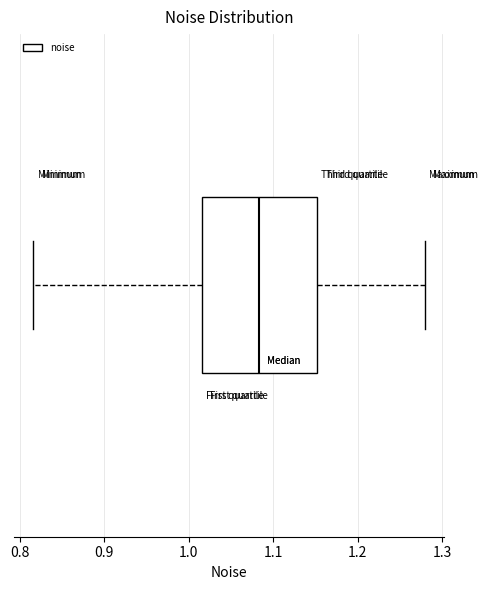

Where is the right edge of the box on the x-axis? The values are not printed on the chart, so give them approximately, as read against the axis.

1.15